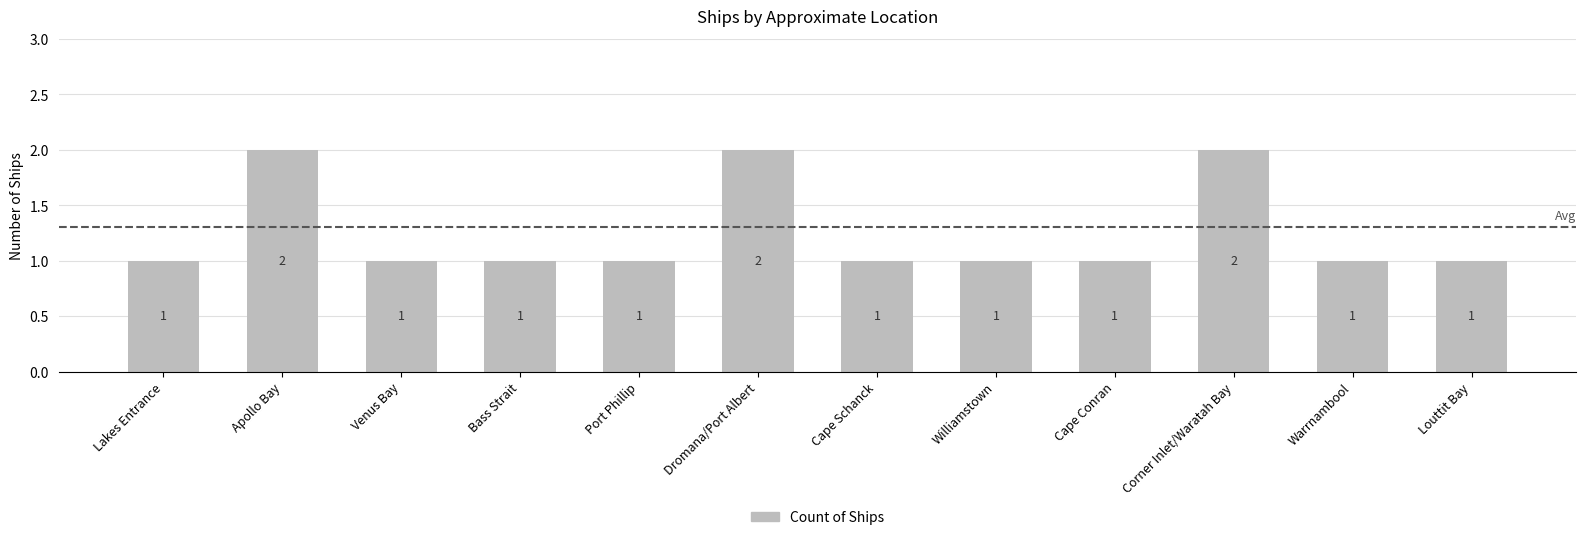

What is the sum of all values?

15